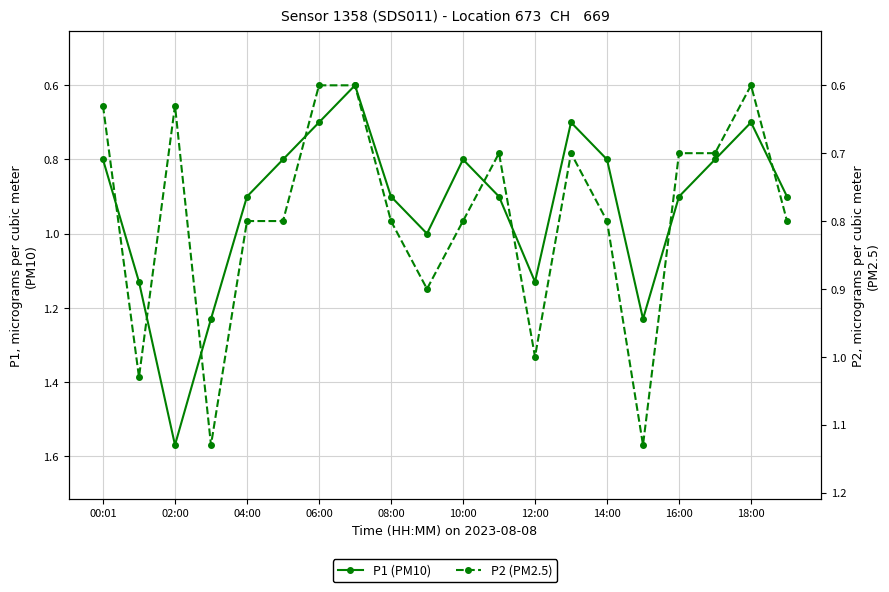

What is the label of the 6th point from the left?

10:00